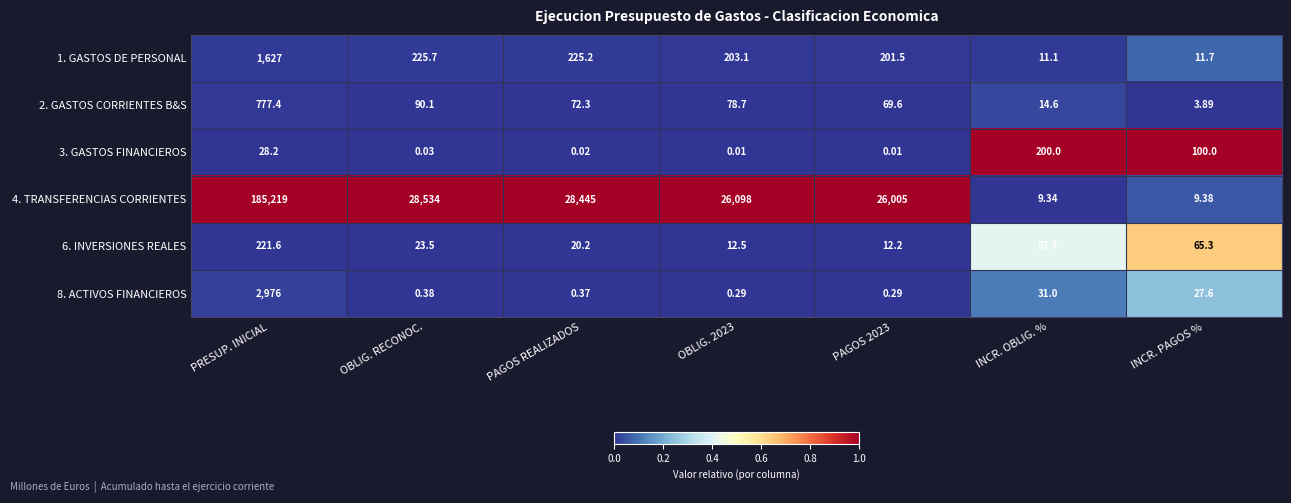

Where is 2. GASTOS CORRIENTES B&S nearest to the value 390?

OBLIG. RECONOC.